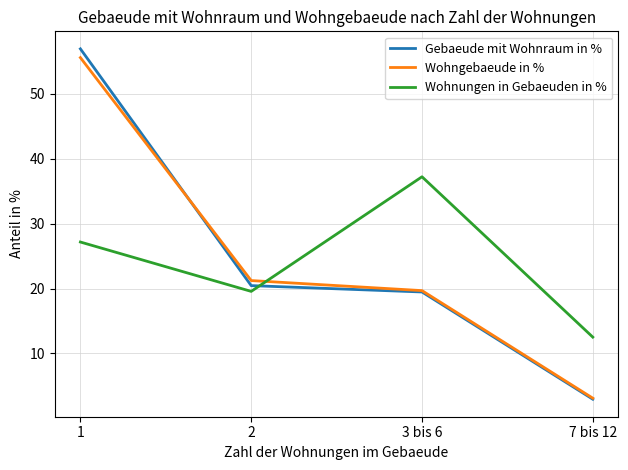

At which category is the sum across all series the highest?

1